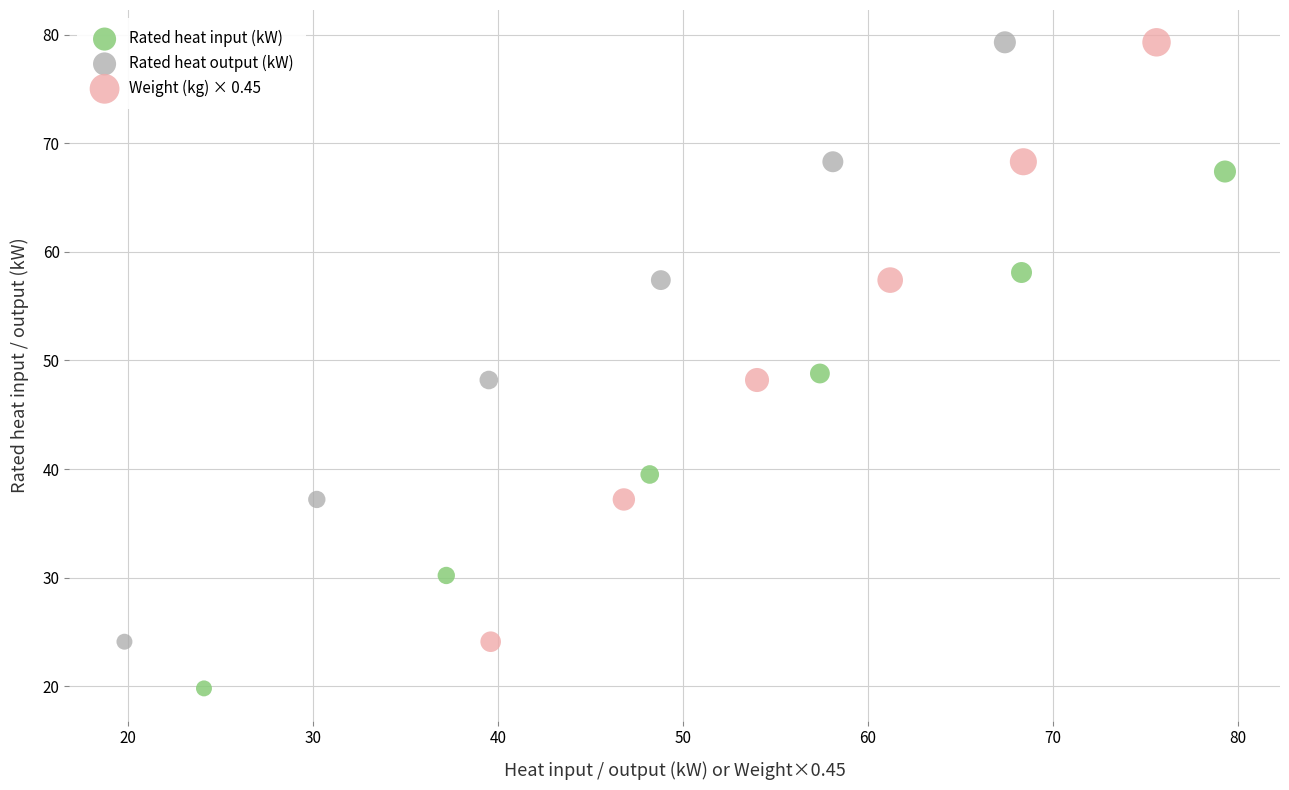

Which series reaches the minimum Y coordinate?

Rated heat input (kW)